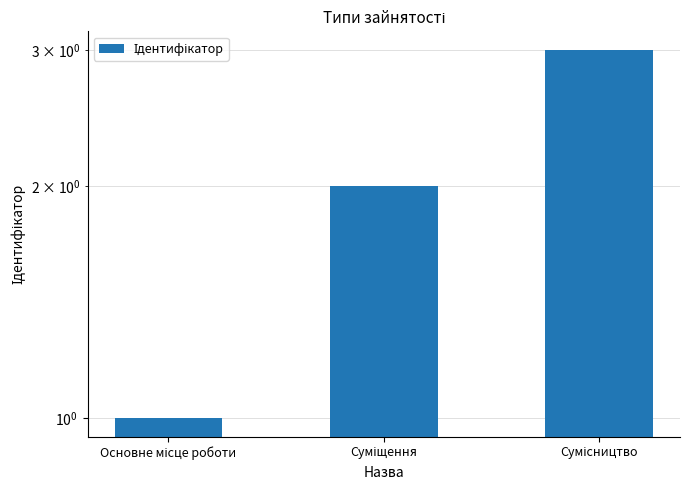

Reading left to right, transcribe all the data shown in this chart.

Основне місце роботи=1	Суміщення=2	Сумісництво=3